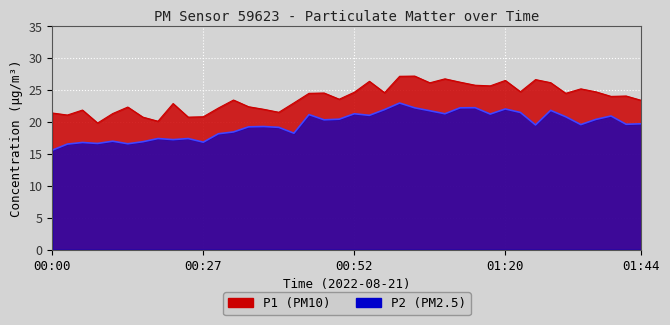

What value does the P2 series have at 00:47?

20.4